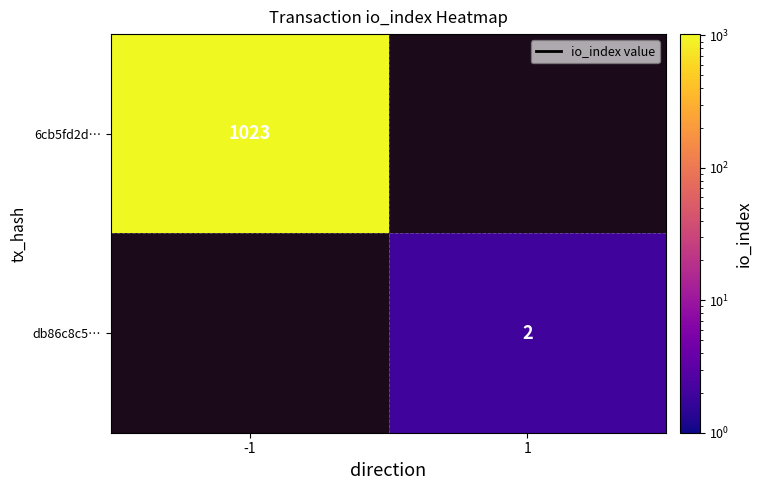

At which category does the chart reach its minimum across all series?

1